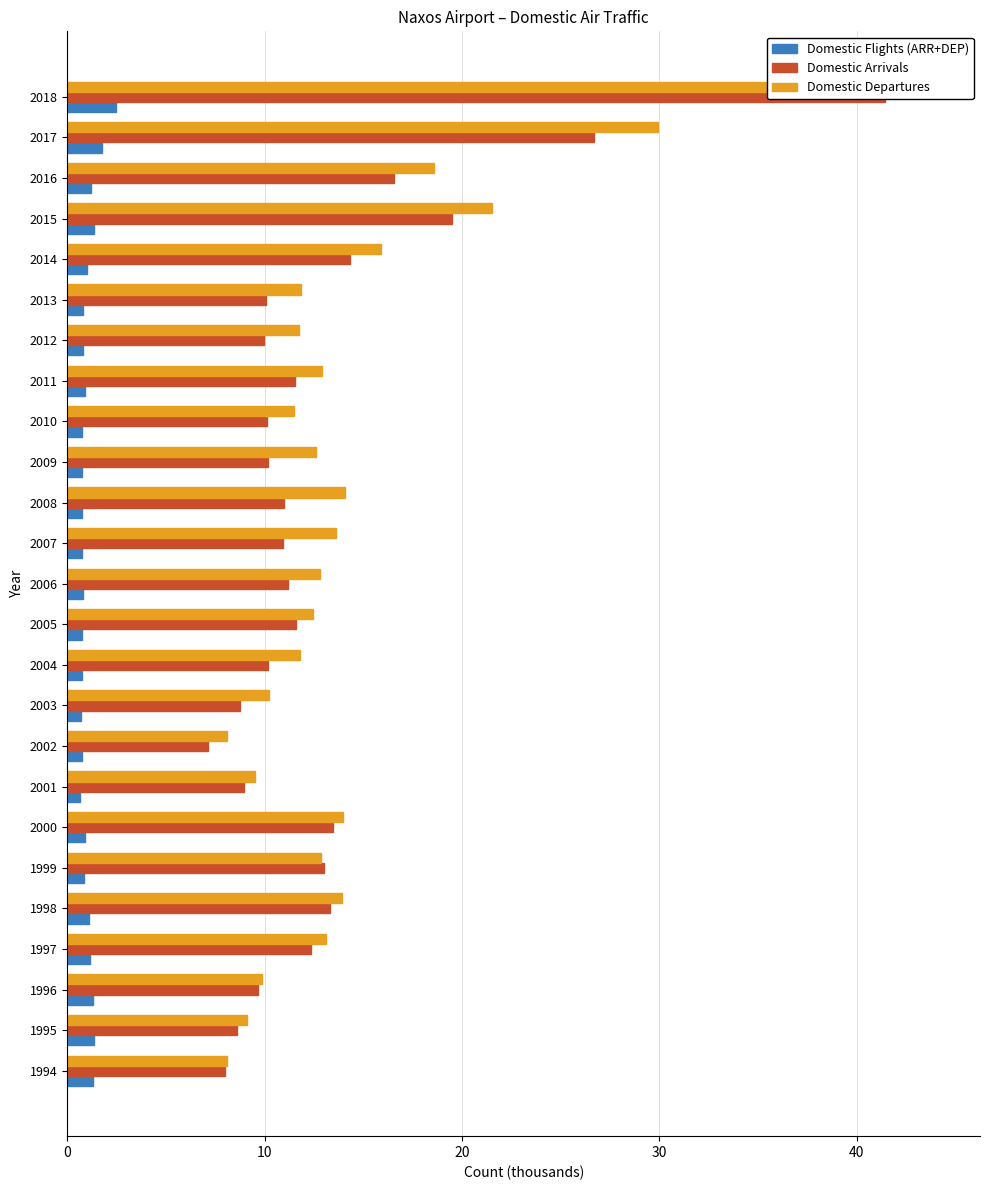

Read the Domestic Flights (ARR+DEP) value at 2016.

1.2